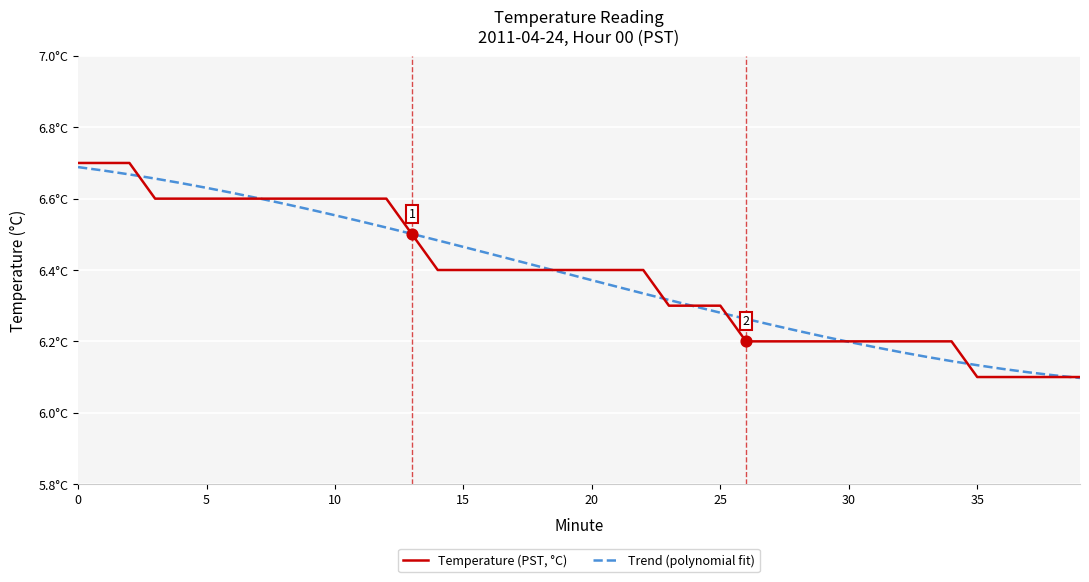

Is this an area chart (filled region under the line)?

No